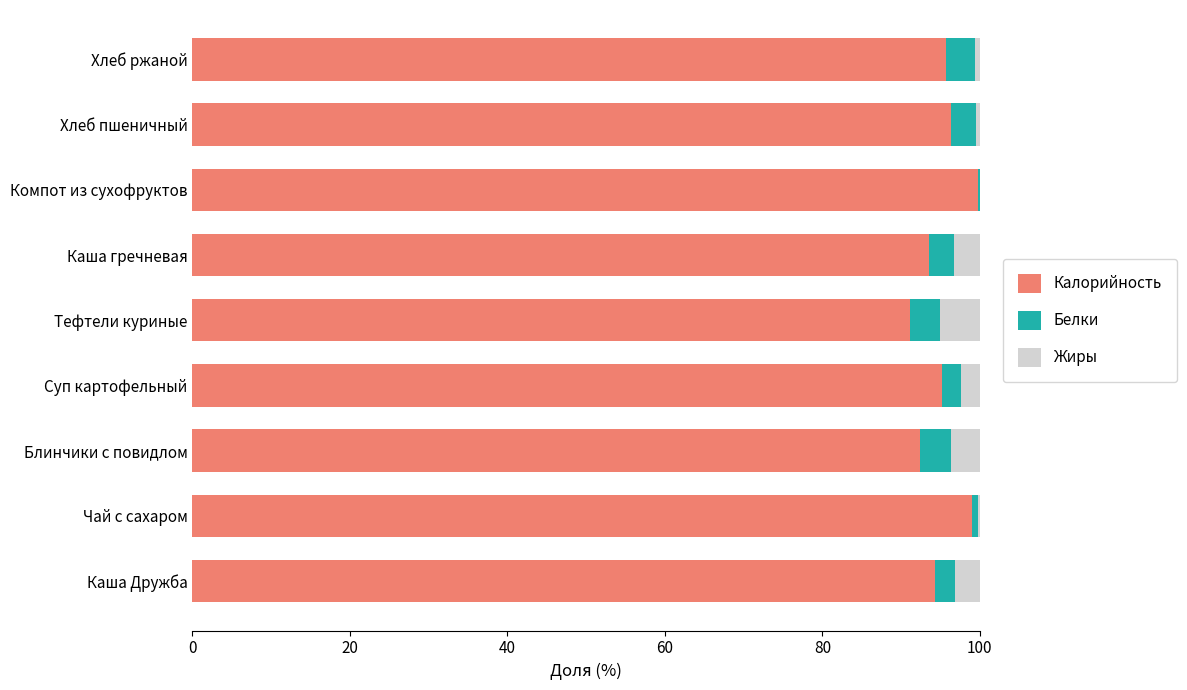

What is the sum of all Калорийность values?

857.6